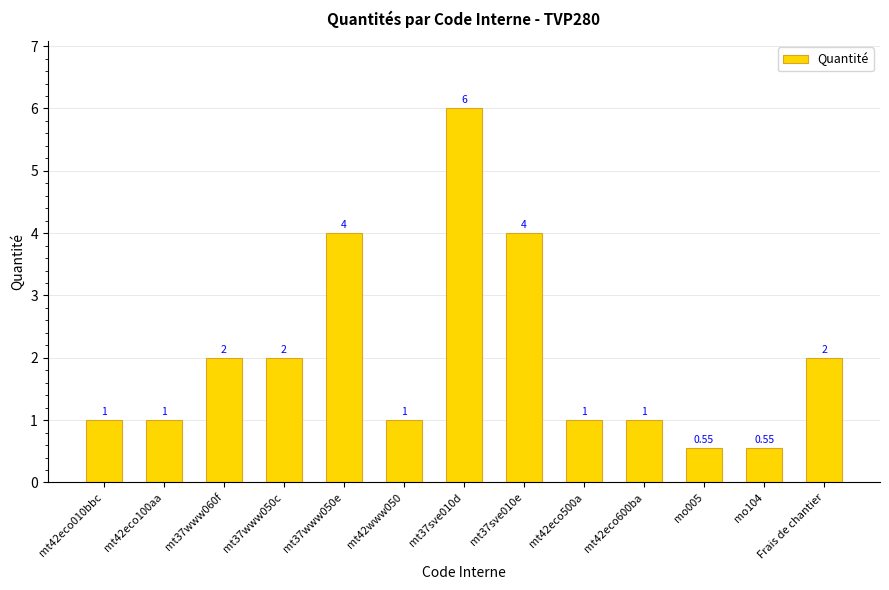

What is the approximate value at mt42www050?

1.0